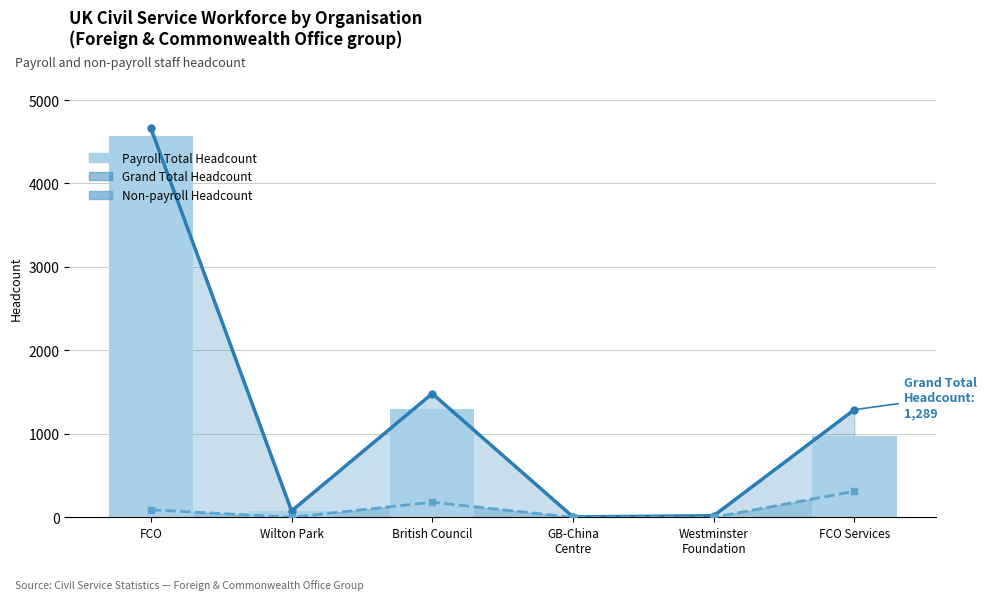

What is the spread (max minus min) of values at FCO Services?

978